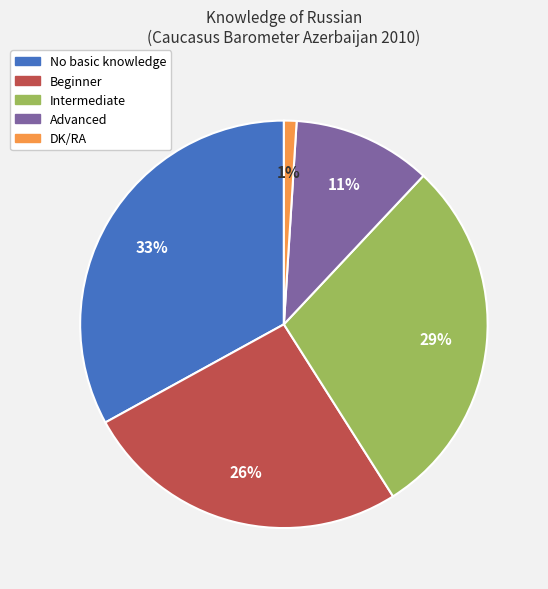

Between Advanced and No basic knowledge, which is larger?

No basic knowledge